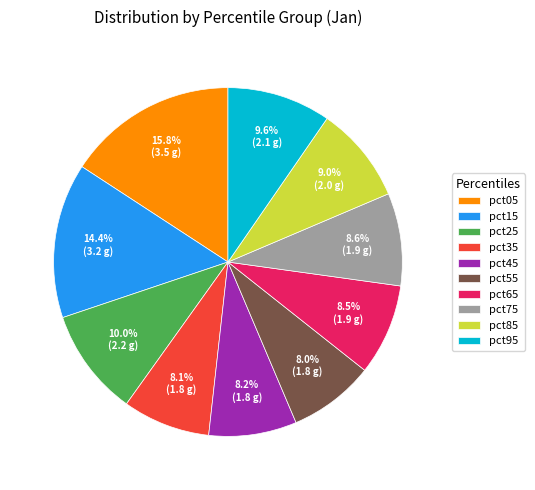

The pct05 slice represents 7% of the pie. True or false?

False